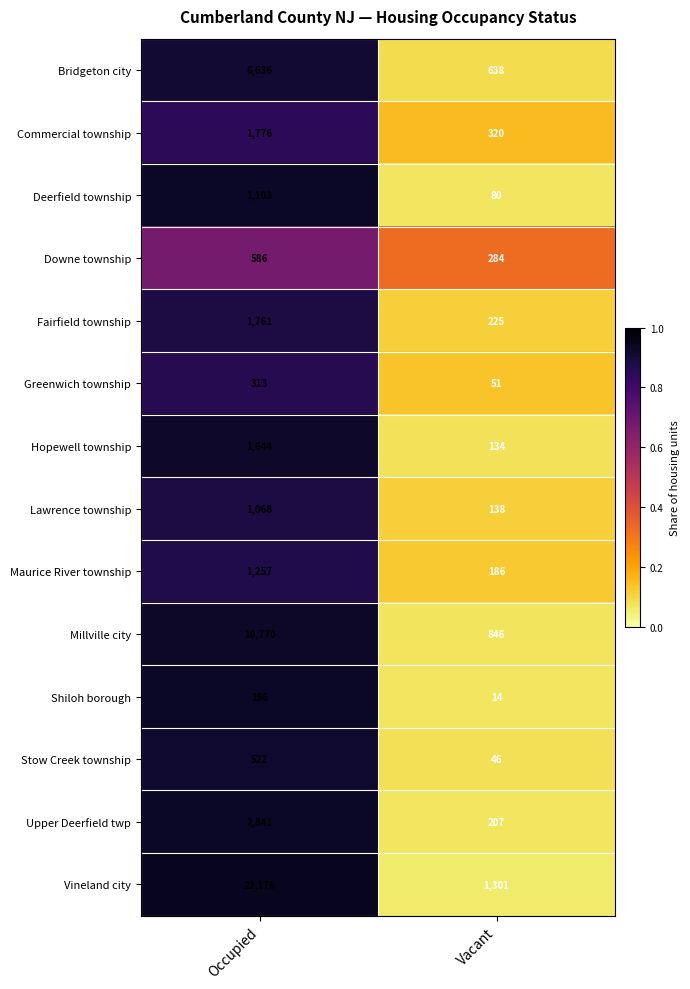

Which series has the largest range (max minus min)?

Vineland city